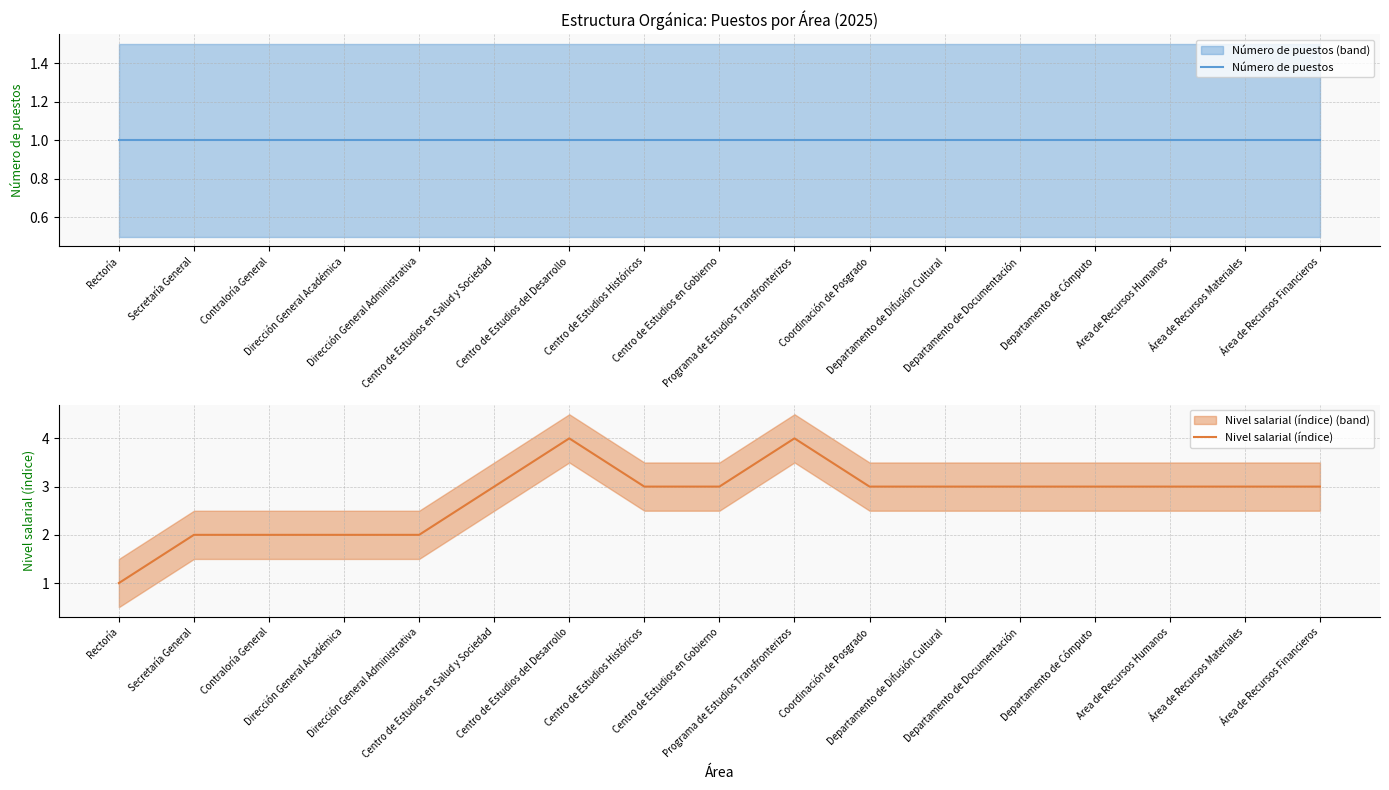

True or false: Nivel salarial (índice) and Número de puestos cross at least once.

False